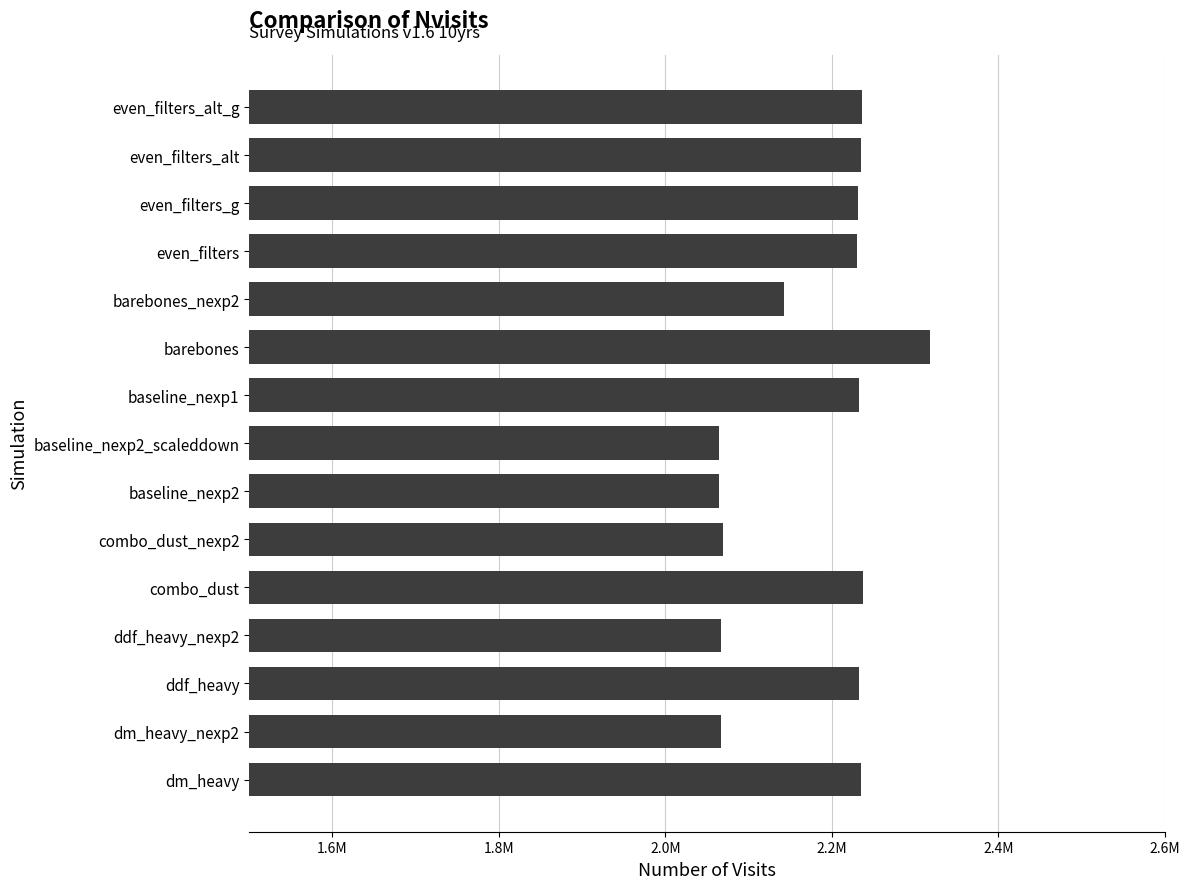

Does the chart contain any negative values?

No